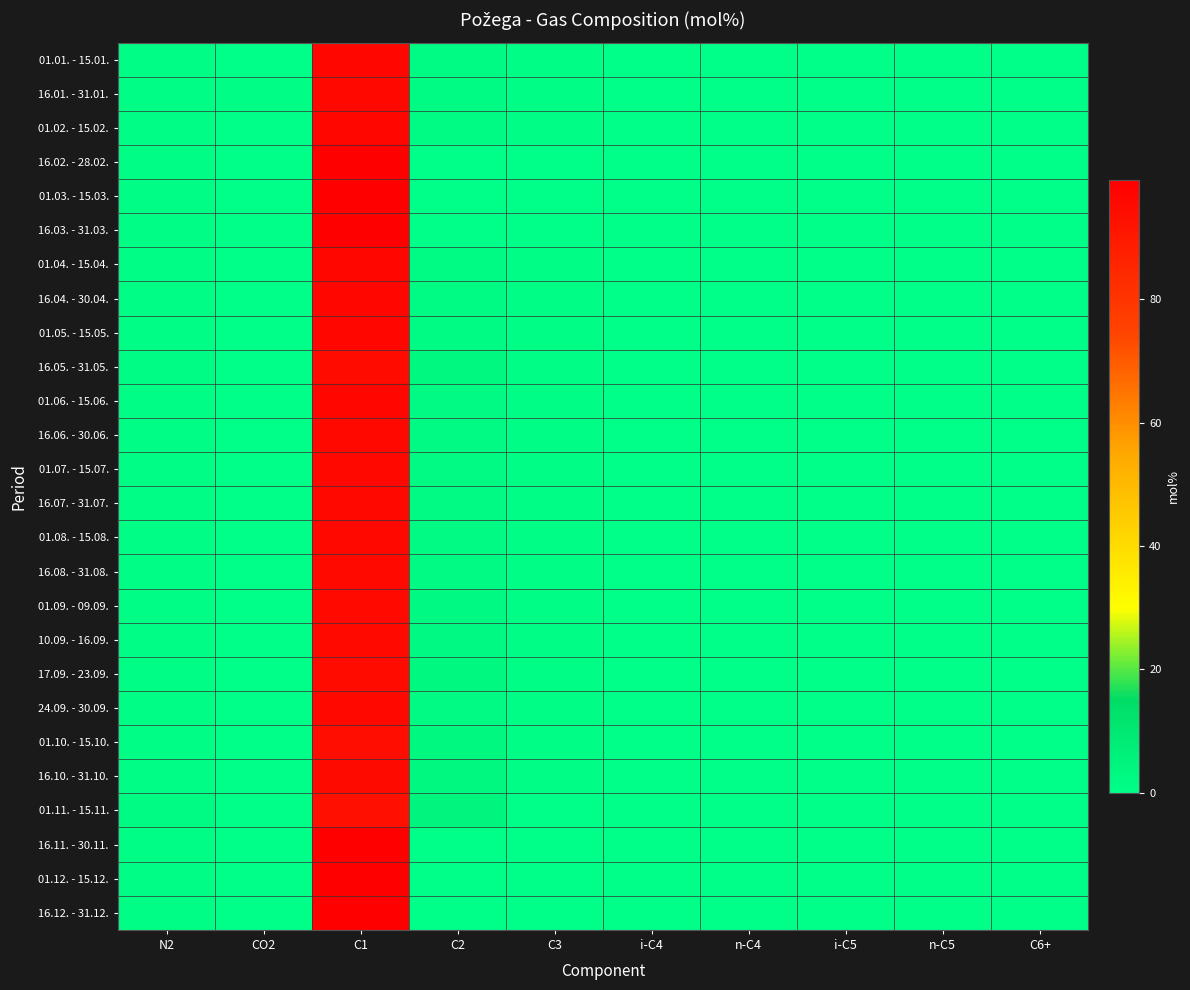

Which category has the lowest value across all series?

C3